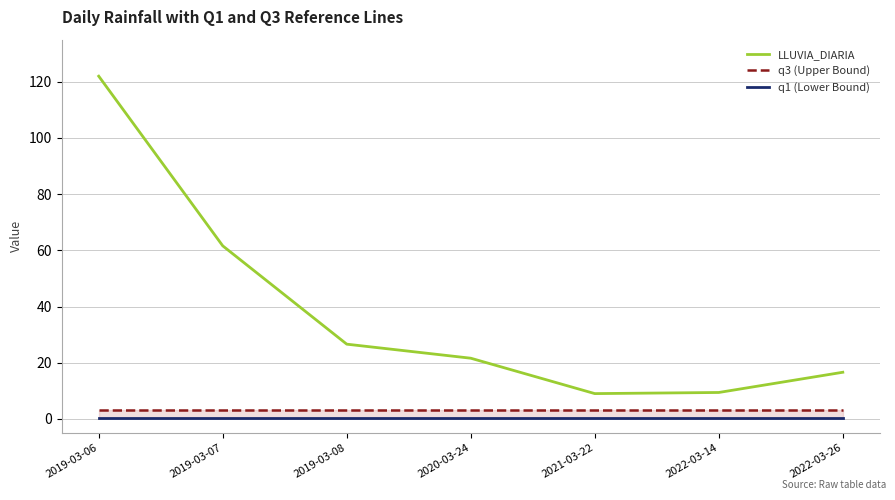

Count the number of data series in this chart.

3